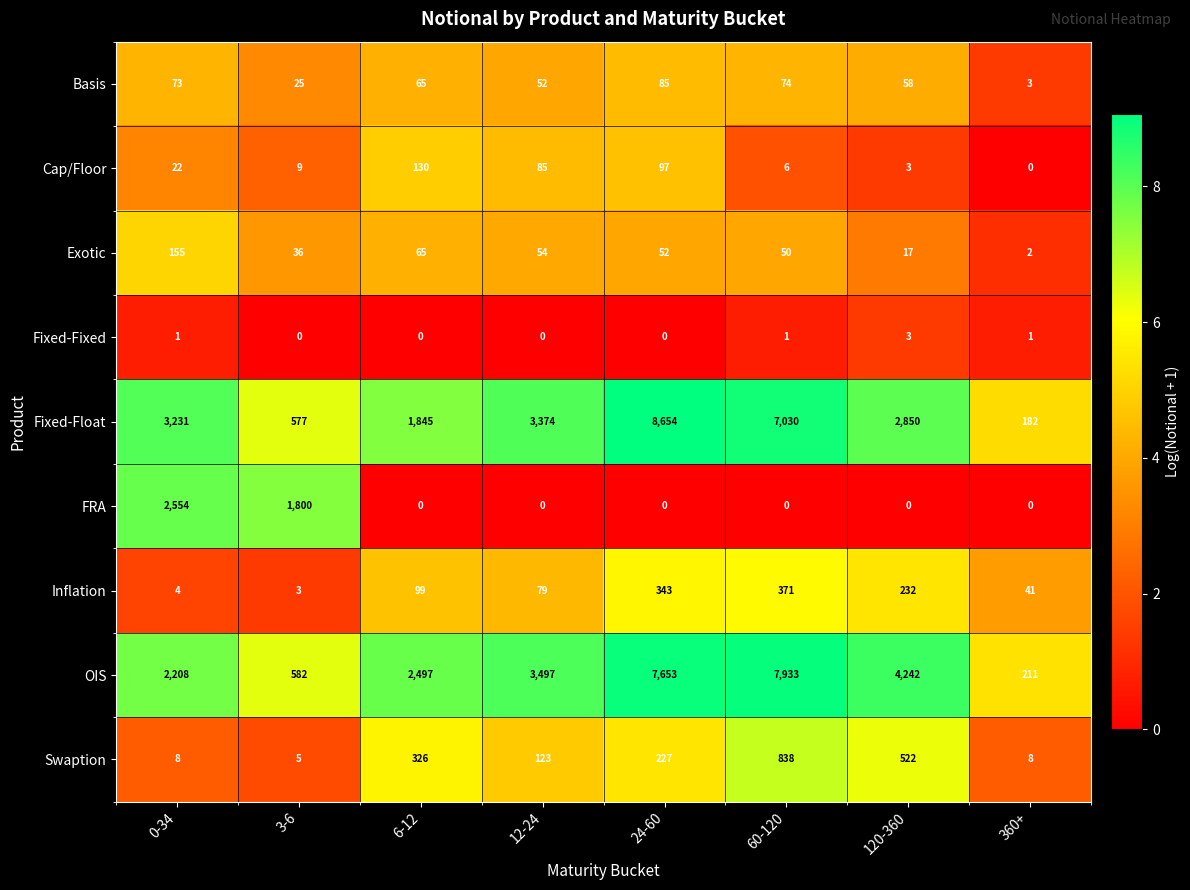

What is the greatest value displayed?

8654